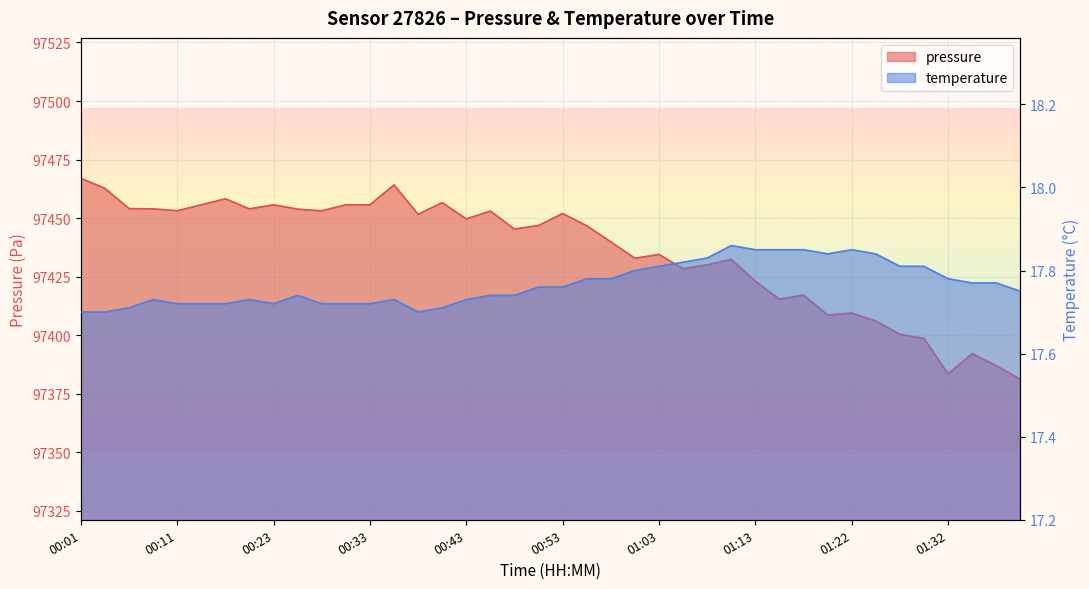

What is the minimum value for temperature?

17.7